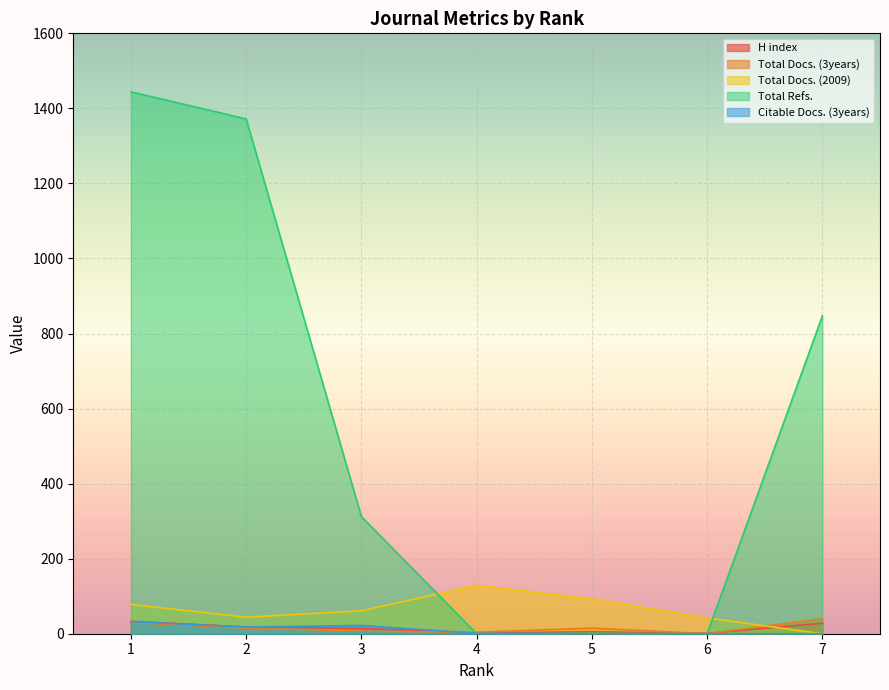

At how many categories does at least one series exceed 536?

3